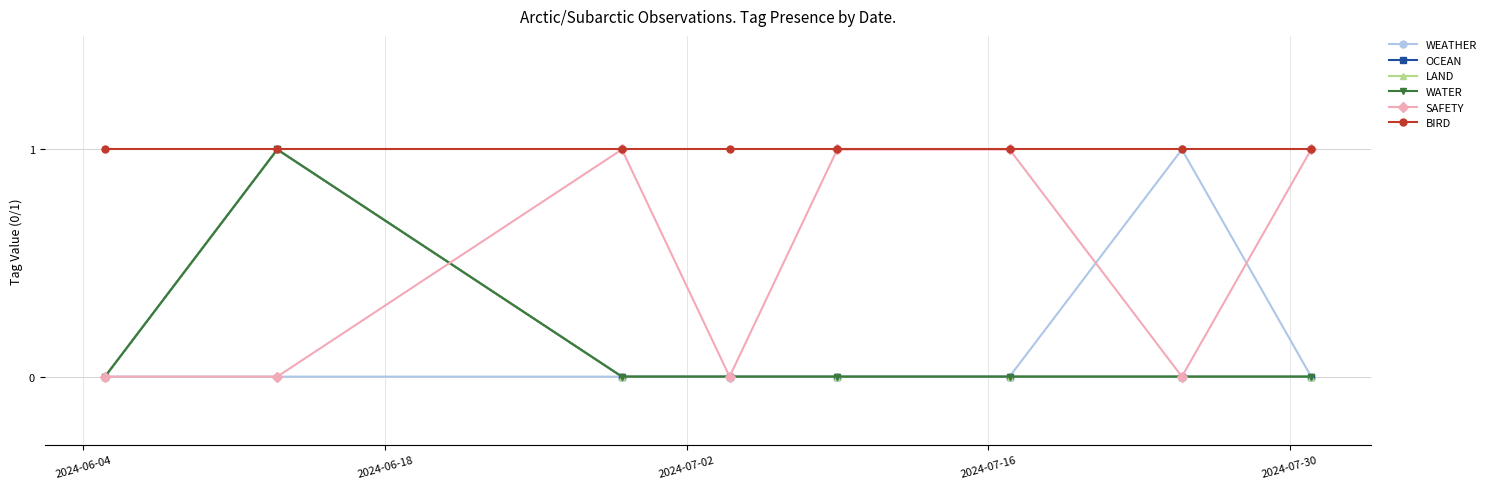

Is this an area chart (filled region under the line)?

No